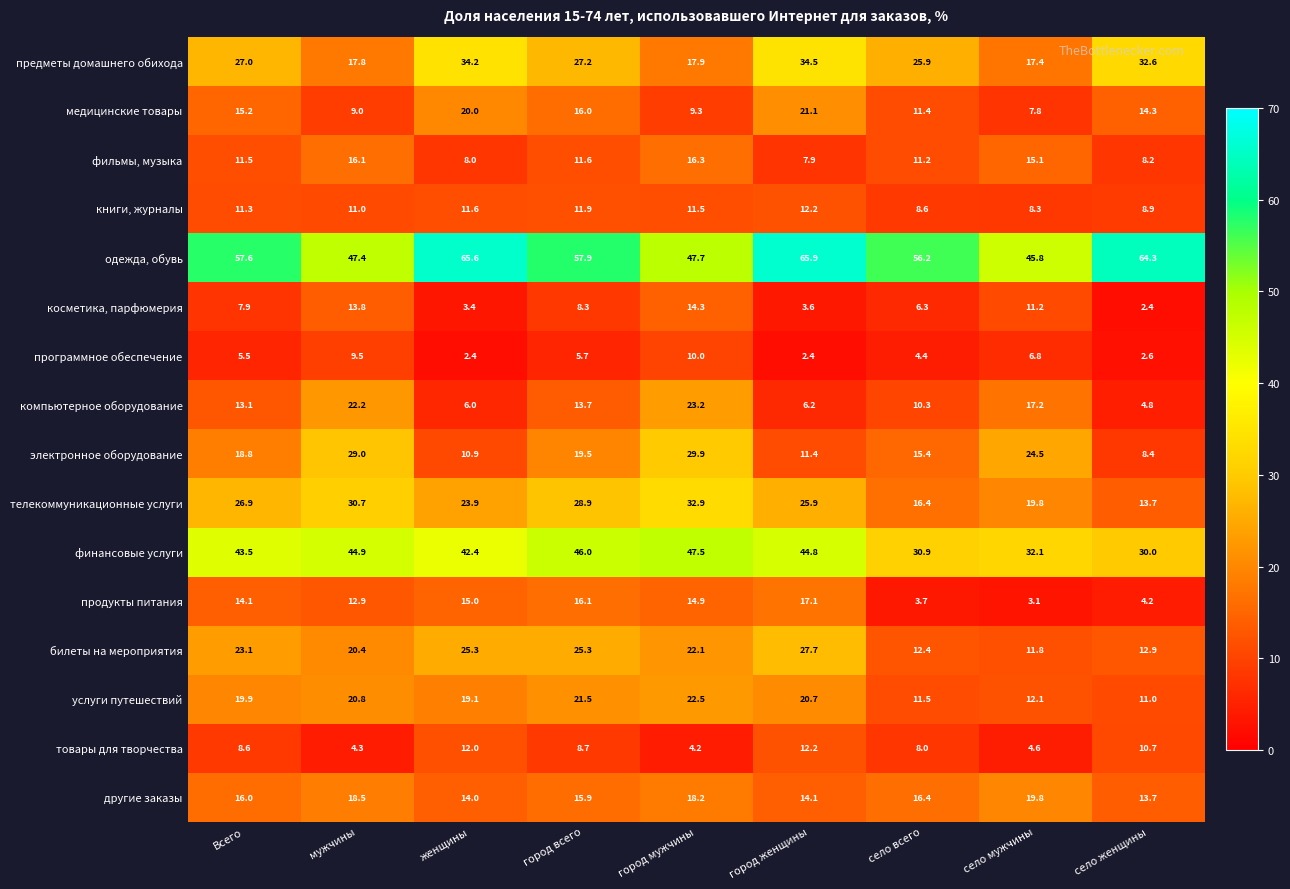

What is the spread (max minus min) of values at женщины?

63.2